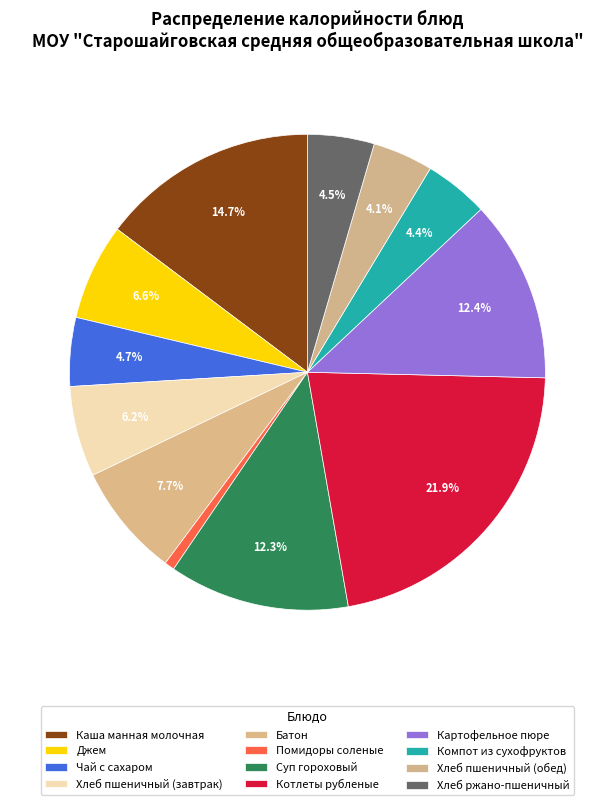

Approximately how many times larger is the value at Джем compared to Картофельное пюре?

0.5